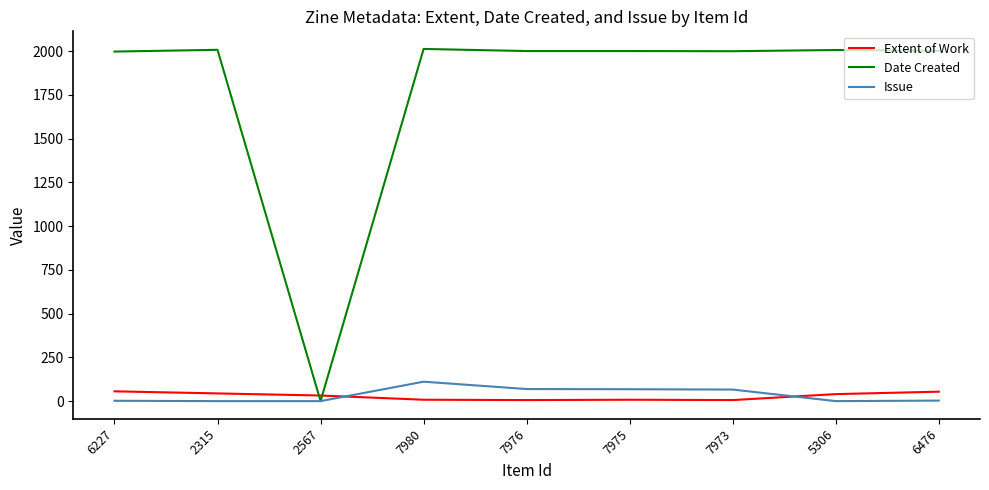

Is this an area chart (filled region under the line)?

No